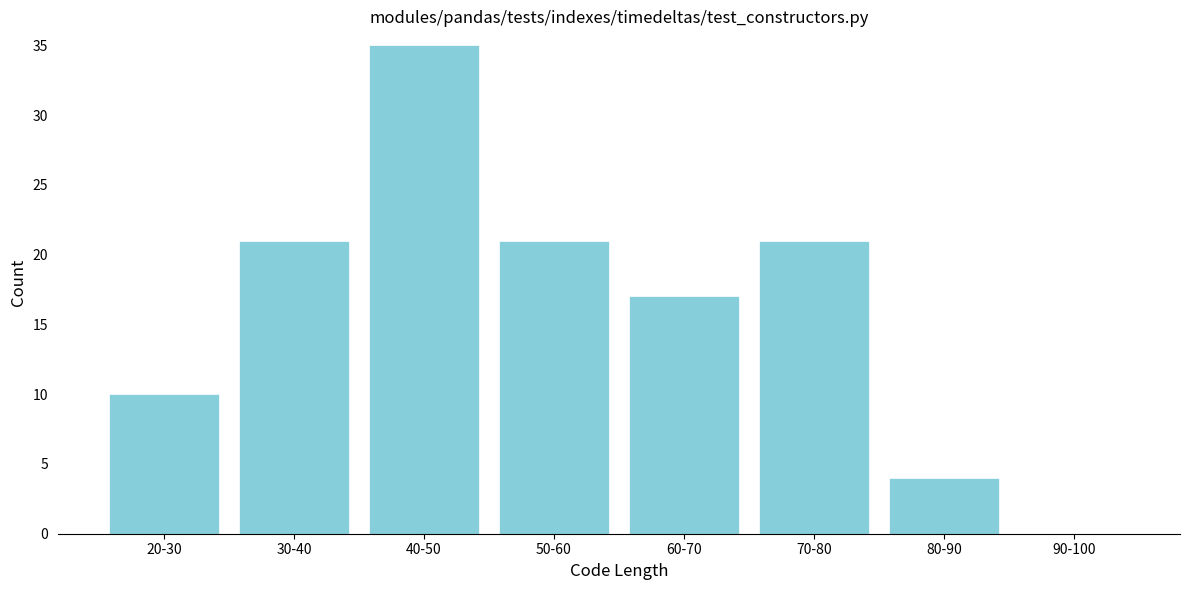

Reading right to left, extract all data points from this chart.

90-100=0	80-90=4	70-80=21	60-70=17	50-60=21	40-50=35	30-40=21	20-30=10